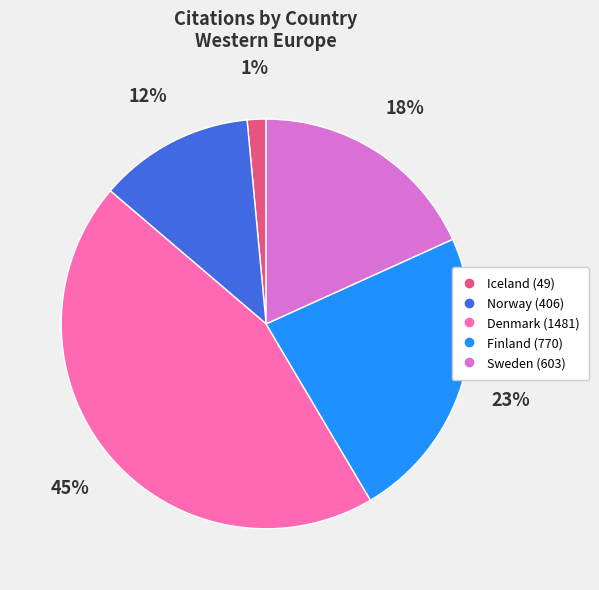

Do Sweden and Iceland together represent more than half of the pie?

No